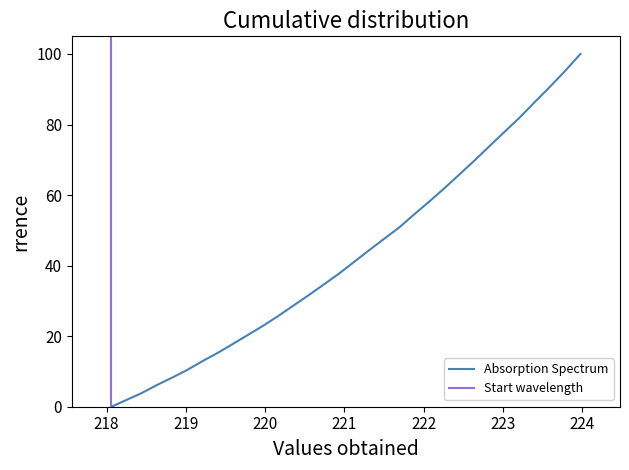

Is this an area chart (filled region under the line)?

No